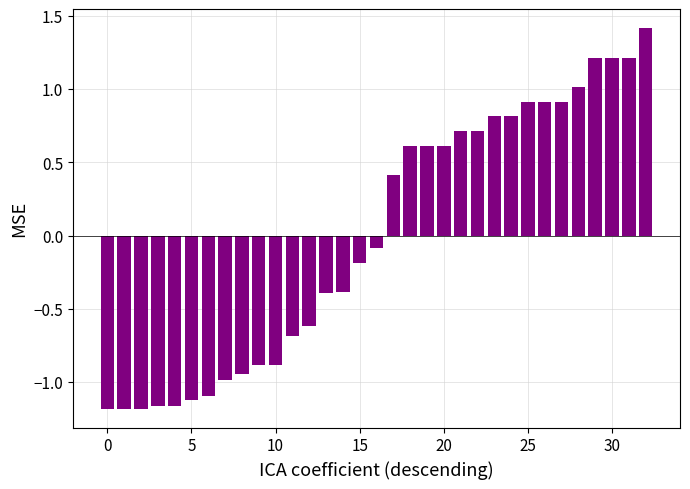

What is the difference between the second highest and second lowest values?

2.4